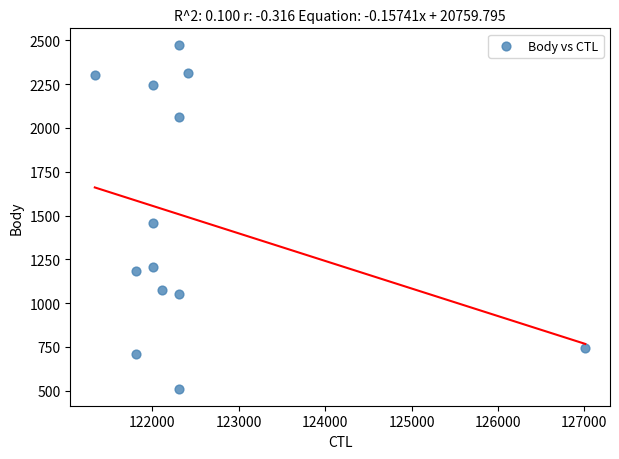

What is the range of Y values (max minus min)?

1959